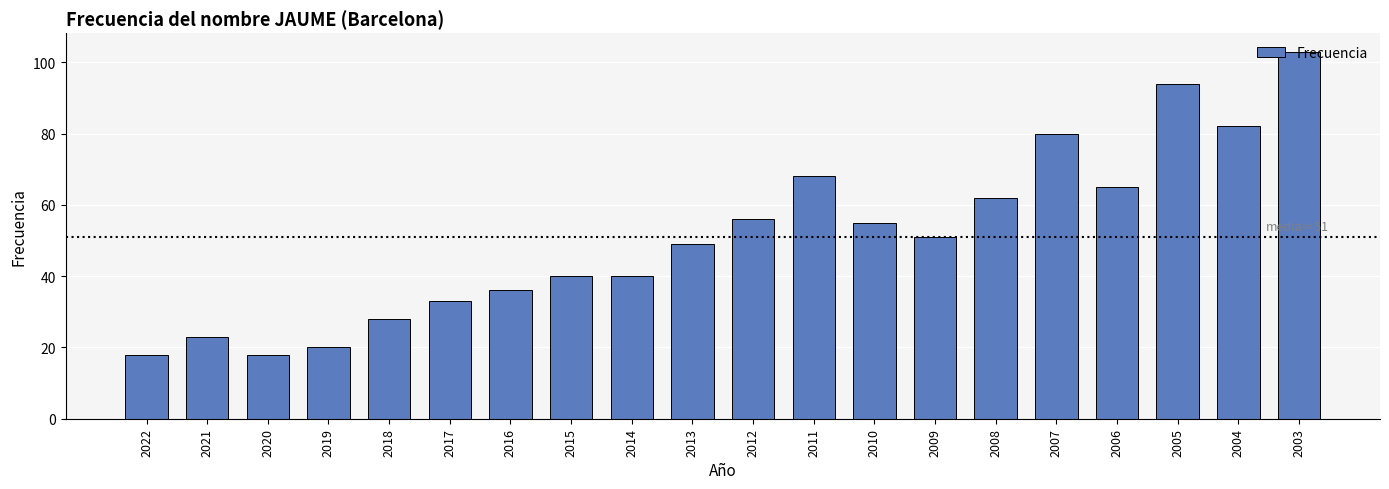

What is the ratio of the value at 2018 to the value at 2021?

1.2